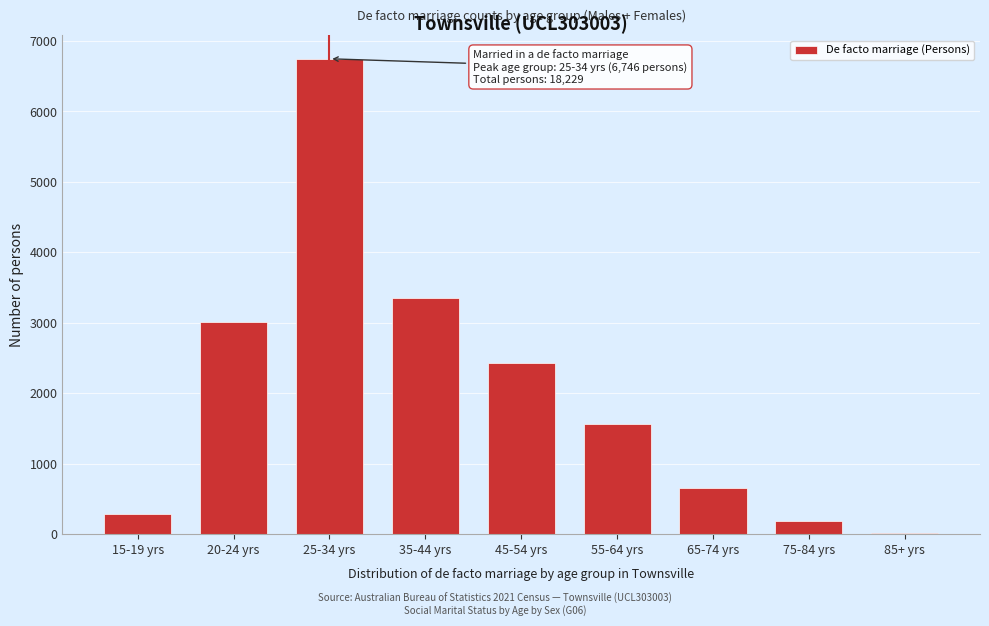

Reading right to left, list all the values displayed in this chart.

85+ yrs=21	75-84 yrs=188	65-74 yrs=650	55-64 yrs=1556	45-54 yrs=2428	35-44 yrs=3354	25-34 yrs=6746	20-24 yrs=3005	15-19 yrs=281